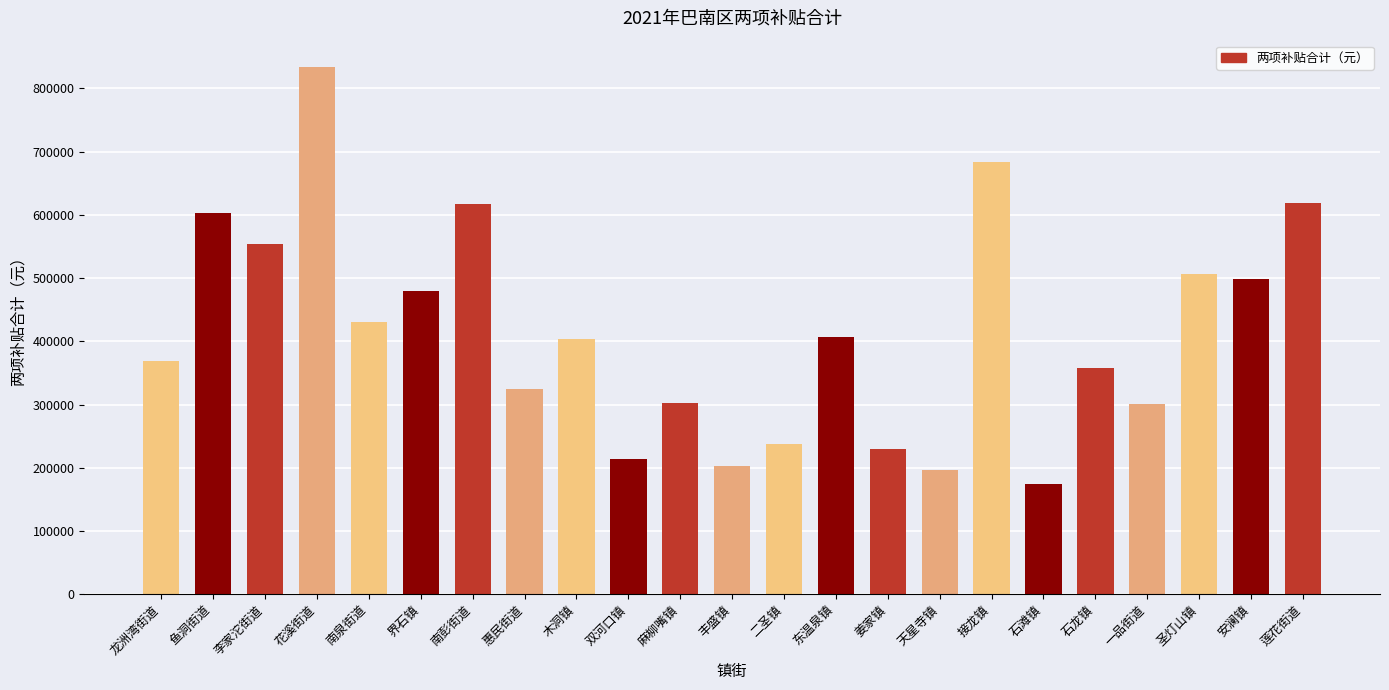

What is the sum of the values at 石滩镇 and 木洞镇?

578940